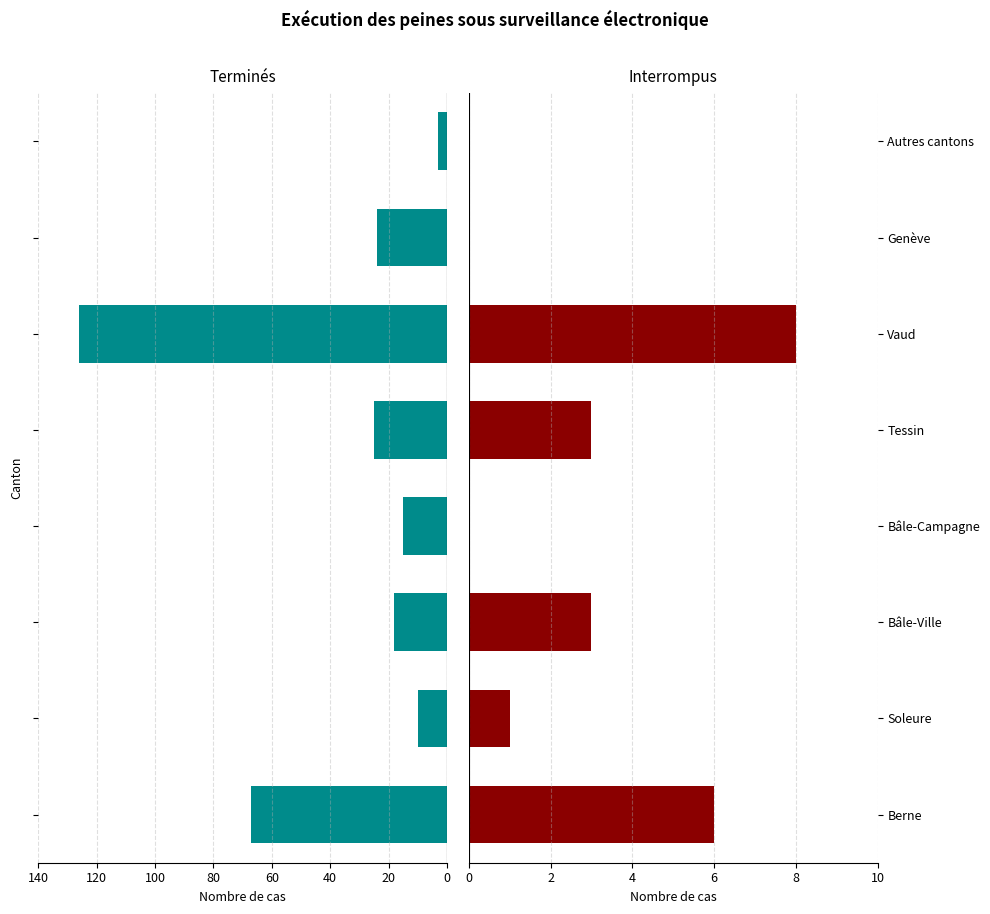

What is the spread (max minus min) of values at Berne?

73